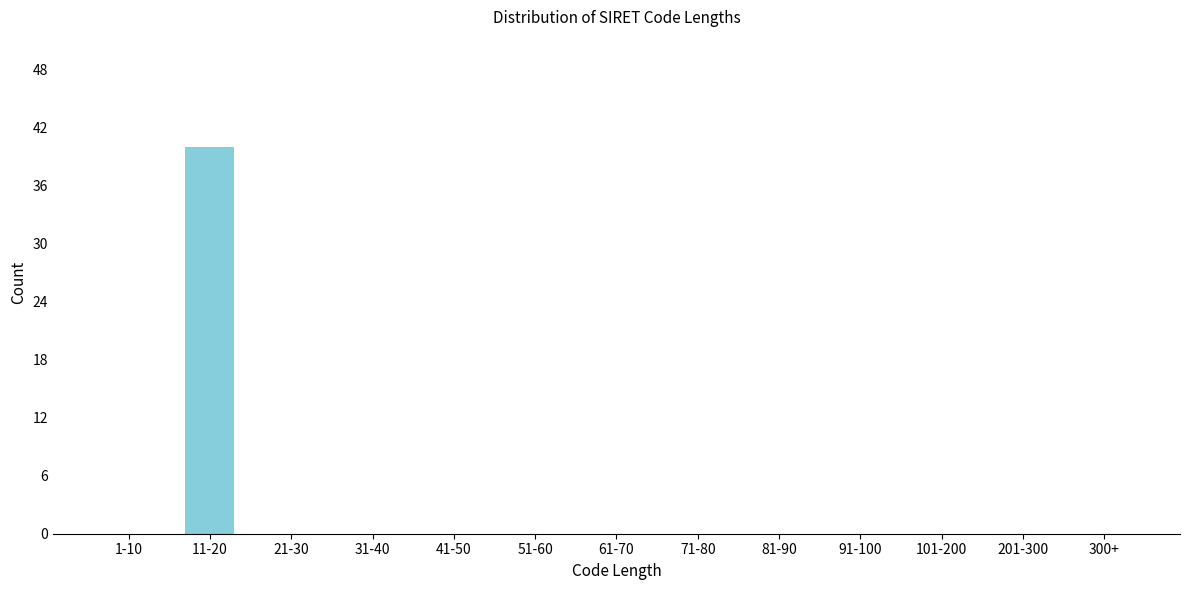

Reading left to right, extract all data points from this chart.

1-10=0	11-20=40	21-30=0	31-40=0	41-50=0	51-60=0	61-70=0	71-80=0	81-90=0	91-100=0	101-200=0	201-300=0	300+=0